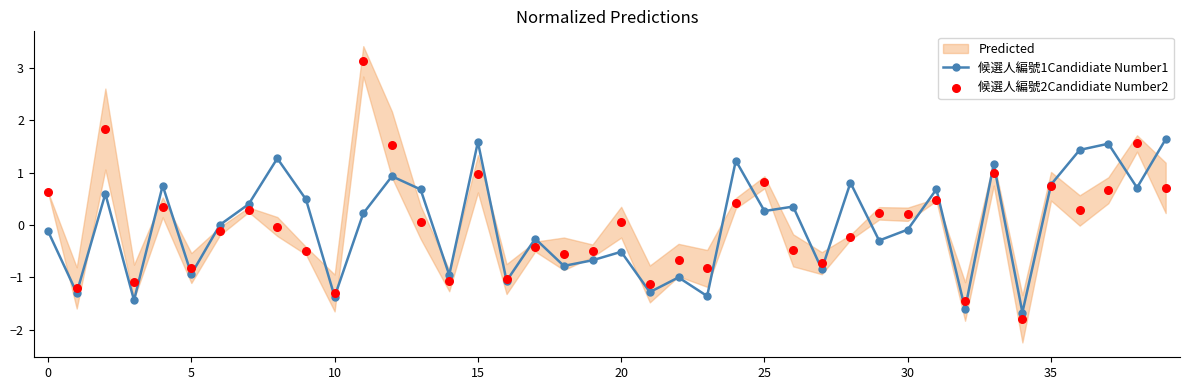

Which series has the largest total across all categories?

候選人編號2Candidiate Number2